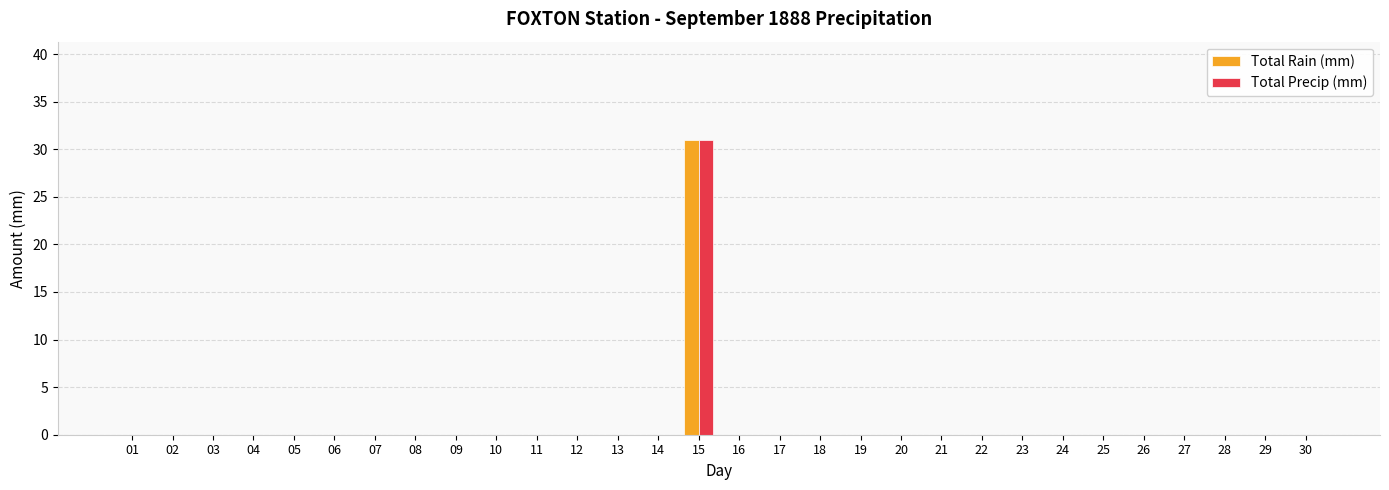

At which category is the sum across all series the highest?

15